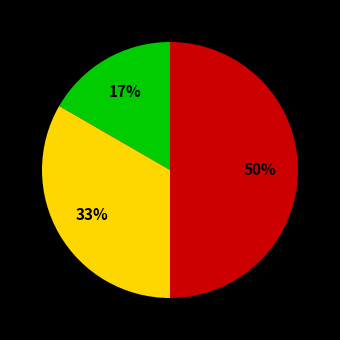

To the nearest percent, what is the difference between the largest and smallest slice percentages?

33%